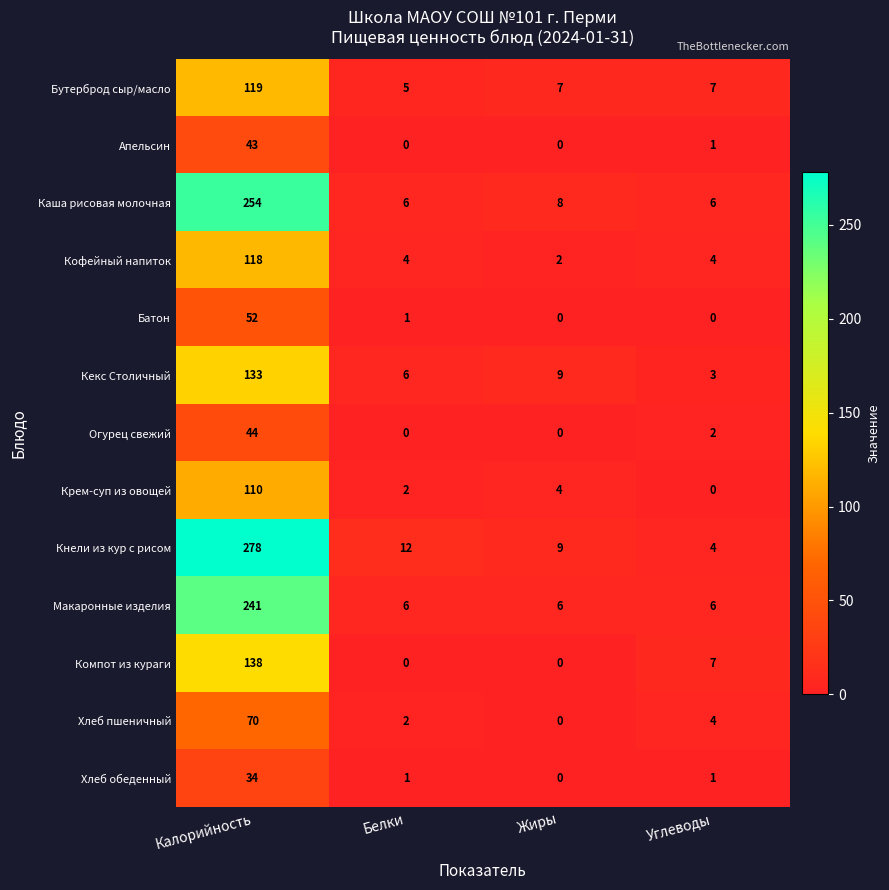

What is the sum of all Кекс Столичный values?

151